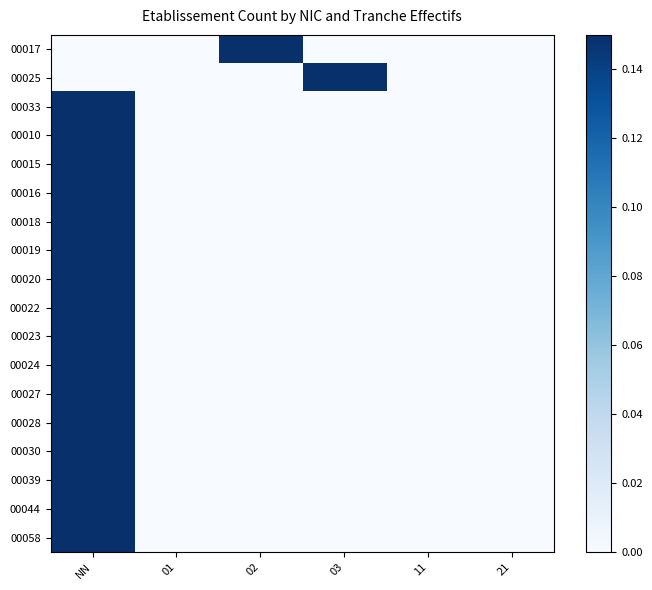

Reading left to right, transcribe all the data shown in this chart.

00017: NN=0.0	01=0.0	02=0.1	03=0.0	11=0.0	21=0.0
00025: NN=0.0	01=0.0	02=0.0	03=0.1	11=0.0	21=0.0
00033: NN=0.1	01=0.0	02=0.0	03=0.0	11=0.0	21=0.0
00010: NN=0.1	01=0.0	02=0.0	03=0.0	11=0.0	21=0.0
00015: NN=0.1	01=0.0	02=0.0	03=0.0	11=0.0	21=0.0
00016: NN=0.1	01=0.0	02=0.0	03=0.0	11=0.0	21=0.0
00018: NN=0.1	01=0.0	02=0.0	03=0.0	11=0.0	21=0.0
00019: NN=0.1	01=0.0	02=0.0	03=0.0	11=0.0	21=0.0
00020: NN=0.1	01=0.0	02=0.0	03=0.0	11=0.0	21=0.0
00022: NN=0.1	01=0.0	02=0.0	03=0.0	11=0.0	21=0.0
00023: NN=0.1	01=0.0	02=0.0	03=0.0	11=0.0	21=0.0
00024: NN=0.1	01=0.0	02=0.0	03=0.0	11=0.0	21=0.0
00027: NN=0.1	01=0.0	02=0.0	03=0.0	11=0.0	21=0.0
00028: NN=0.1	01=0.0	02=0.0	03=0.0	11=0.0	21=0.0
00030: NN=0.1	01=0.0	02=0.0	03=0.0	11=0.0	21=0.0
00039: NN=0.1	01=0.0	02=0.0	03=0.0	11=0.0	21=0.0
00044: NN=0.1	01=0.0	02=0.0	03=0.0	11=0.0	21=0.0
00058: NN=0.1	01=0.0	02=0.0	03=0.0	11=0.0	21=0.0